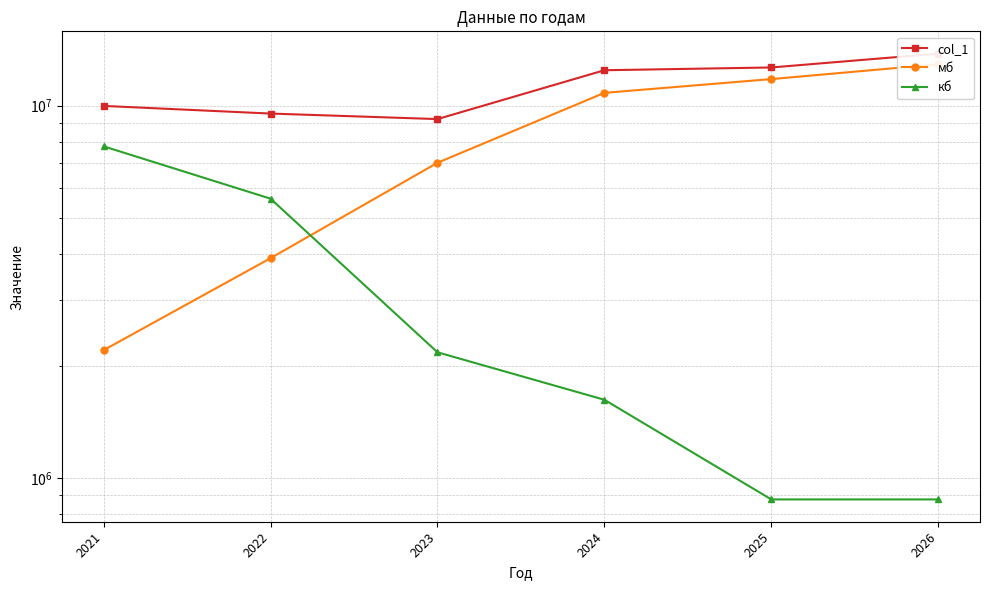

What is the difference between the maximum and minimum values in the кб series?

6894700.0